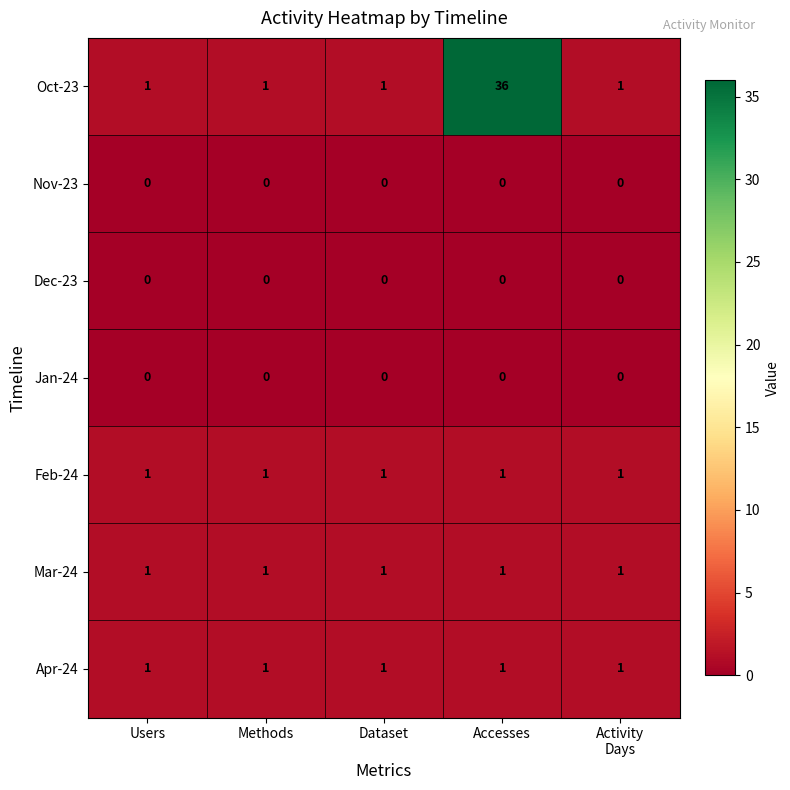

The Feb-24 series shows 1 at Dataset. True or false?

True